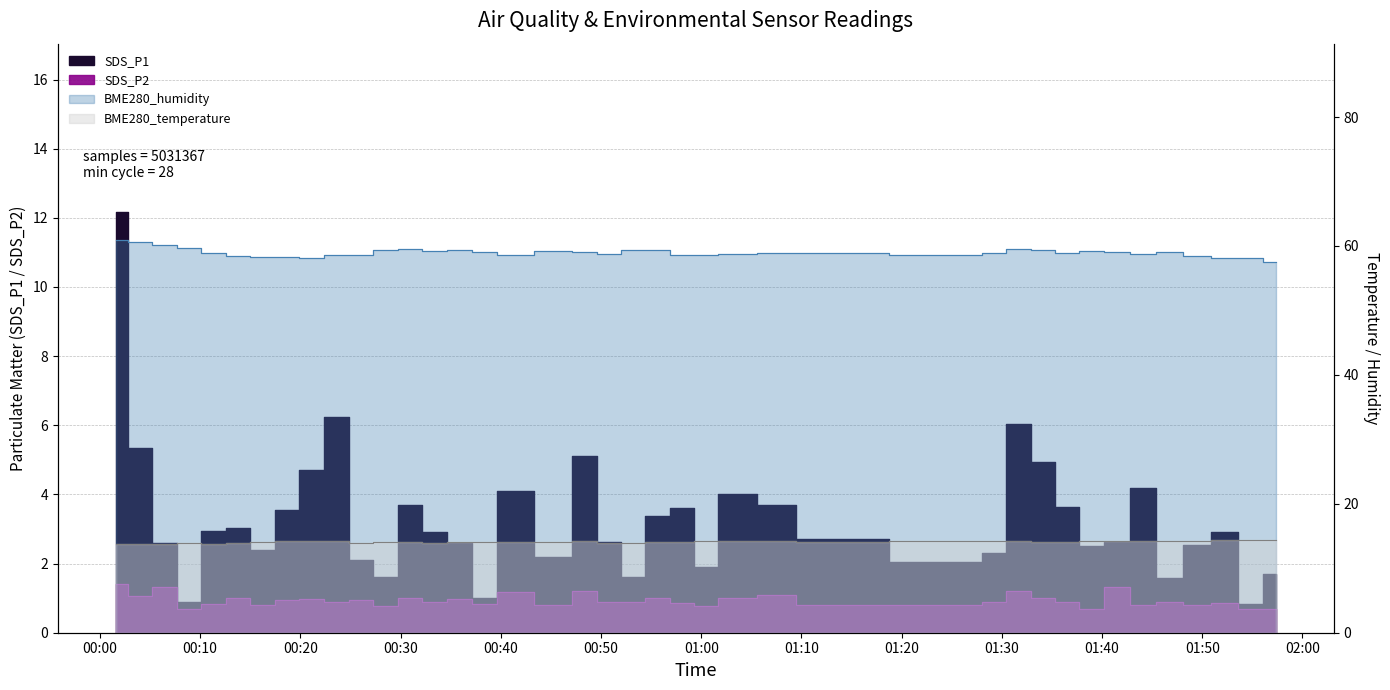

Between 2023/01/18 00:06:26 and 2023/01/18 00:53:12, which is larger?

2023/01/18 00:06:26